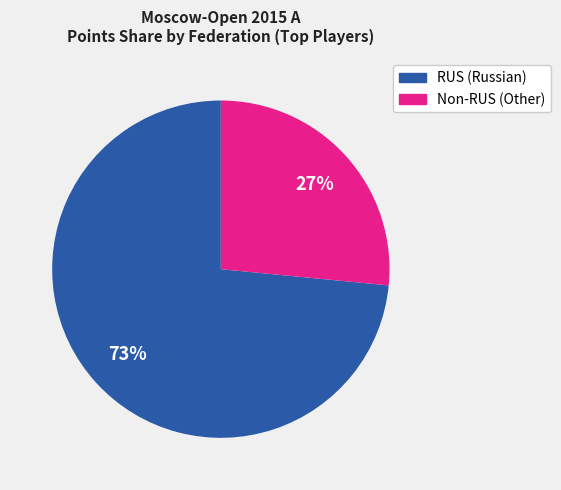

How many slices are in this pie chart?

2